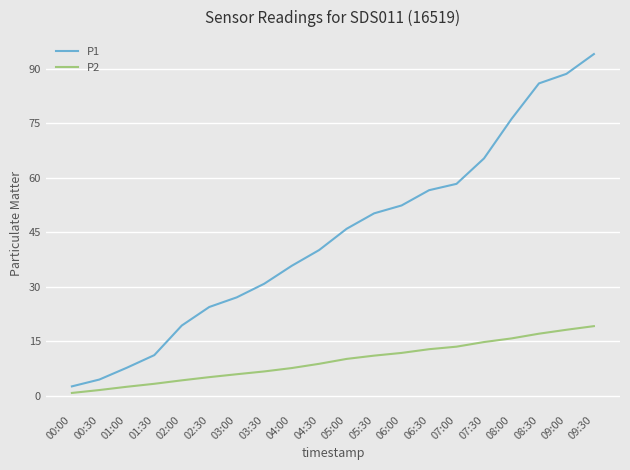

The P1 series shows 20.0 at 08:30. True or false?

False